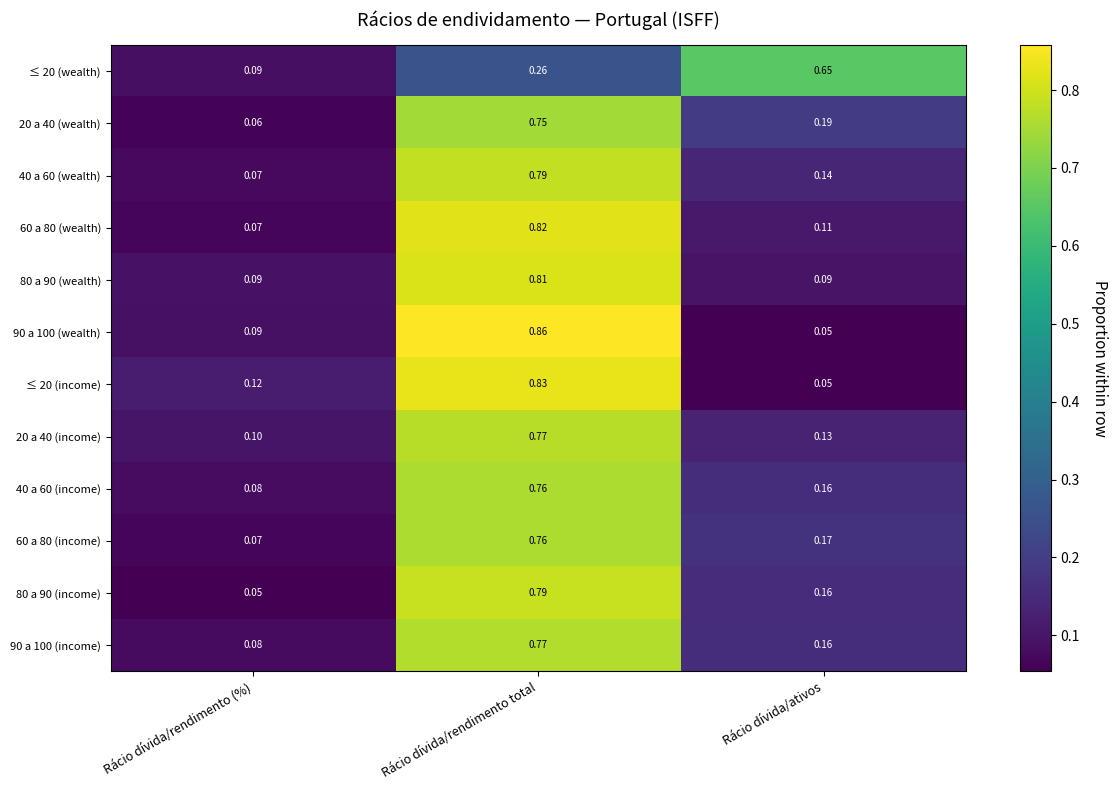

Which series has the largest range (max minus min)?

90 a 100 (wealth)